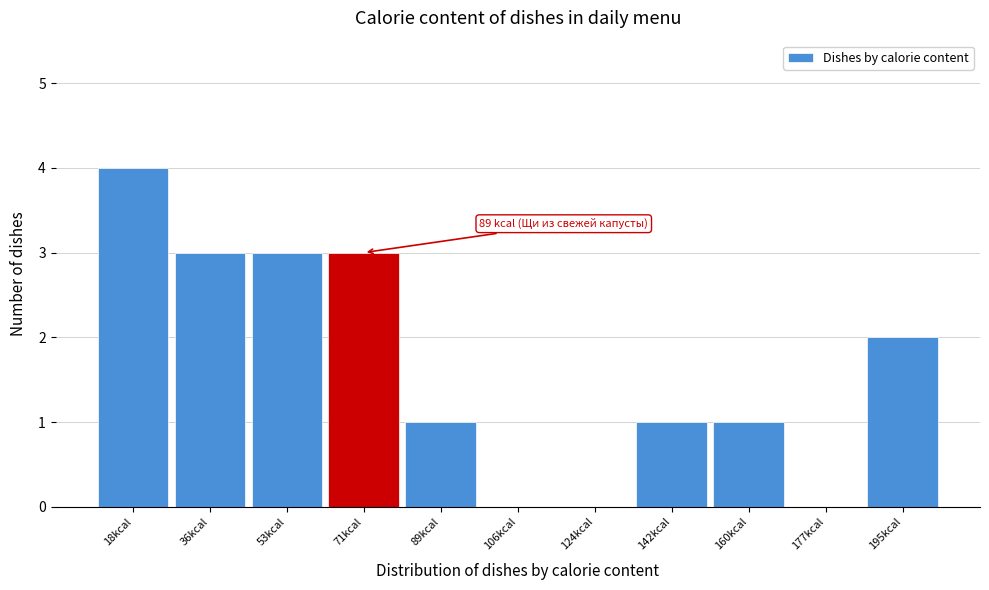

Reading right to left, list all the values displayed in this chart.

195kcal=2	177kcal=0	160kcal=1	142kcal=1	124kcal=0	106kcal=0	89kcal=1	71kcal=3	53kcal=3	36kcal=3	18kcal=4